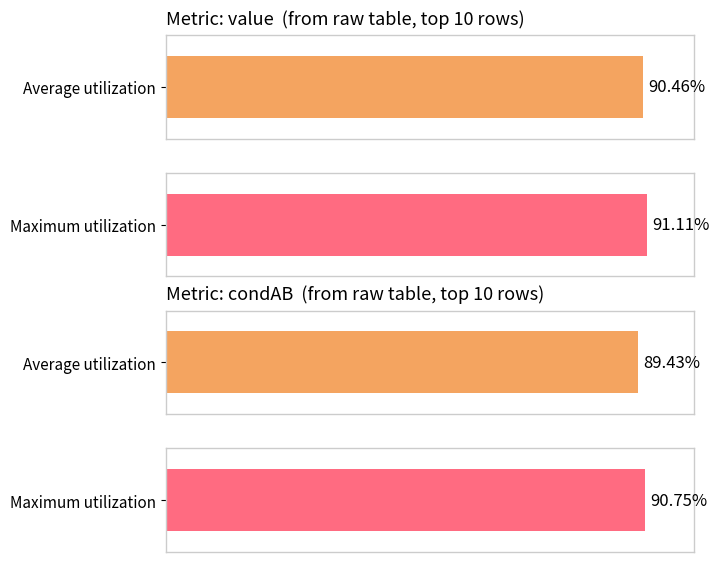

True or false: condBA has a value of 1.3 at 826.

False